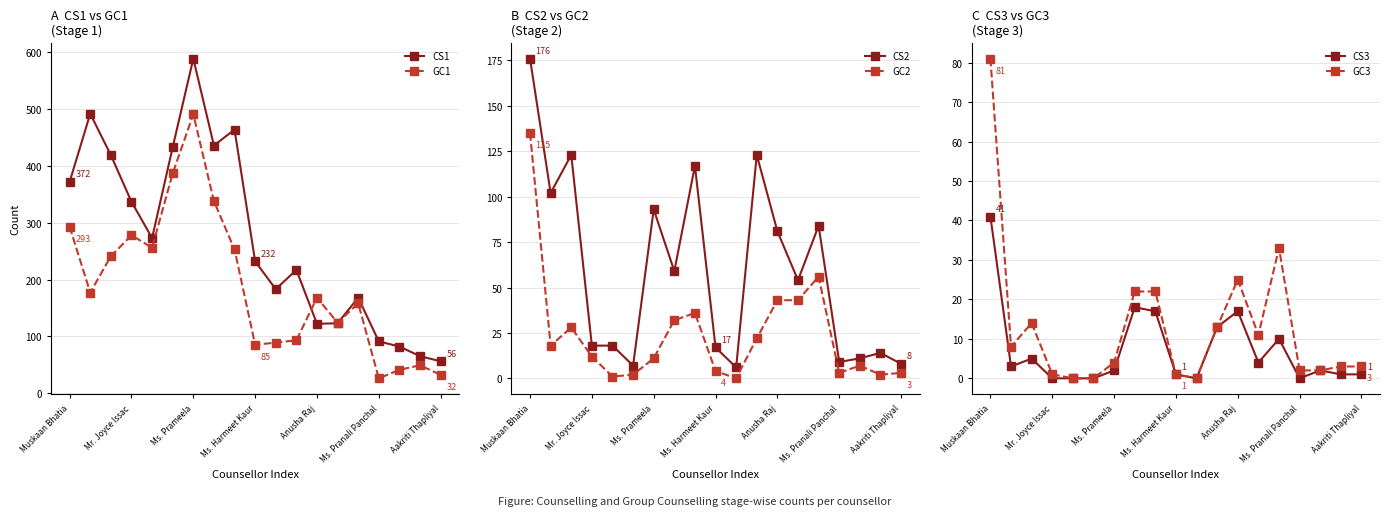

How many lines are shown in the chart?

6